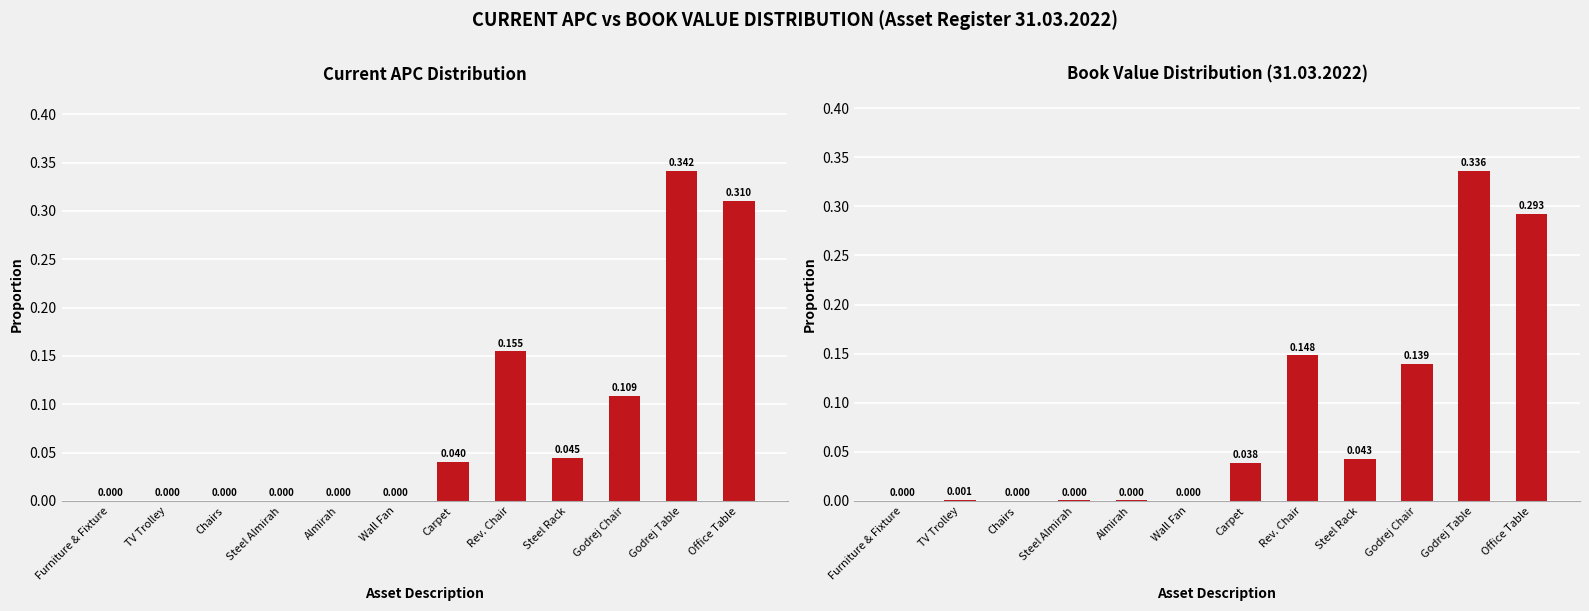

The value of Current APC at Office Table is 0.1. True or false?

False